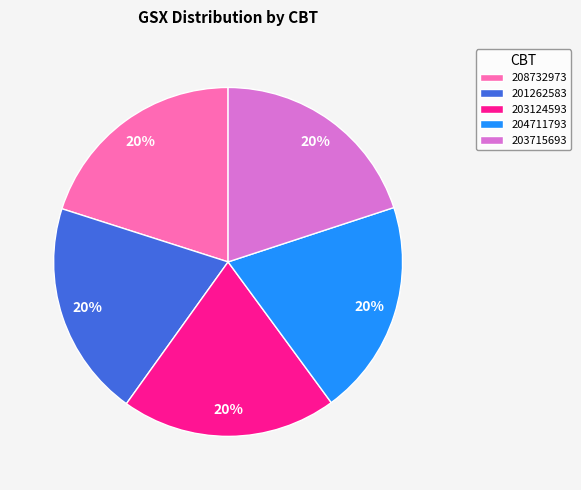

To the nearest percent, what portion does 203715693 represent?

20%